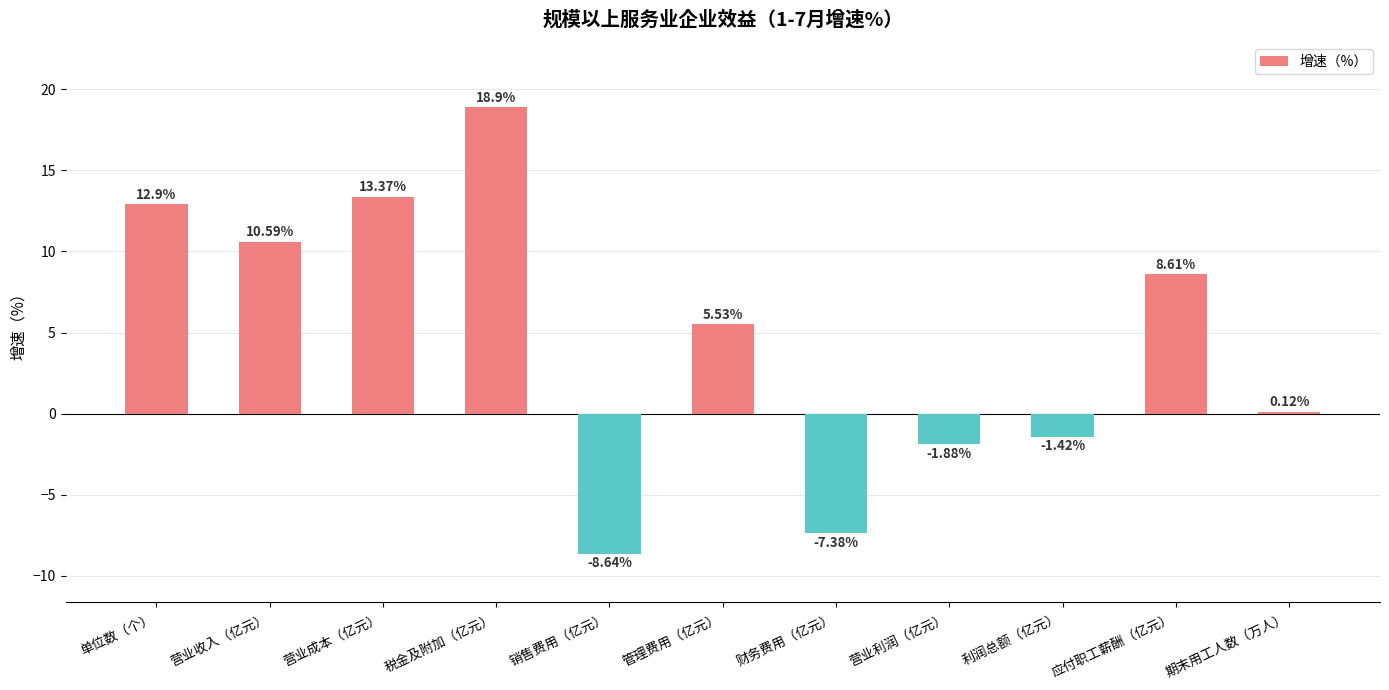

The value at 税金及附加（亿元） is 18.9. True or false?

True